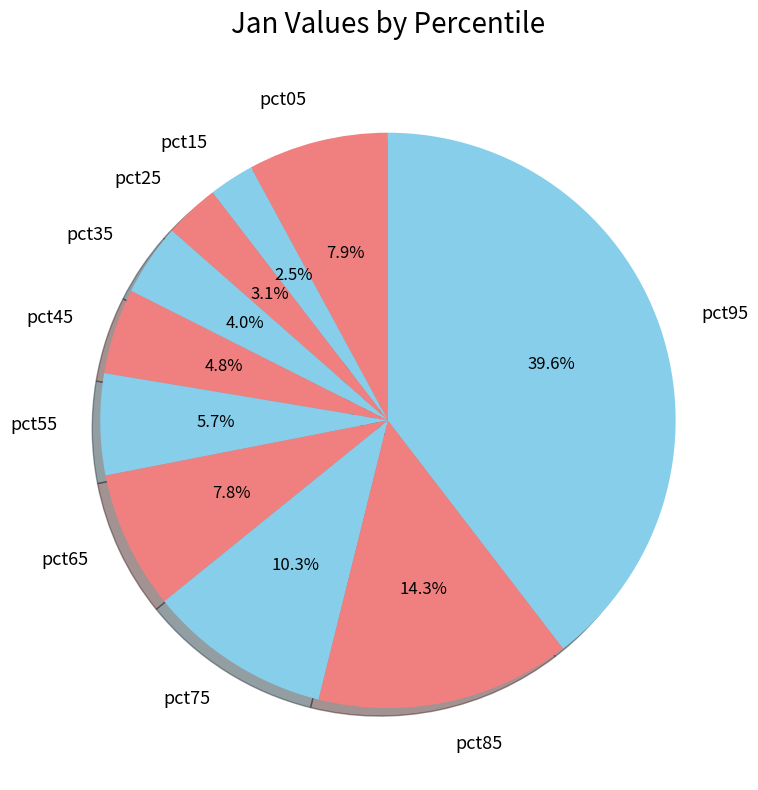

True or false: pct85 accounts for 14% of the total.

True